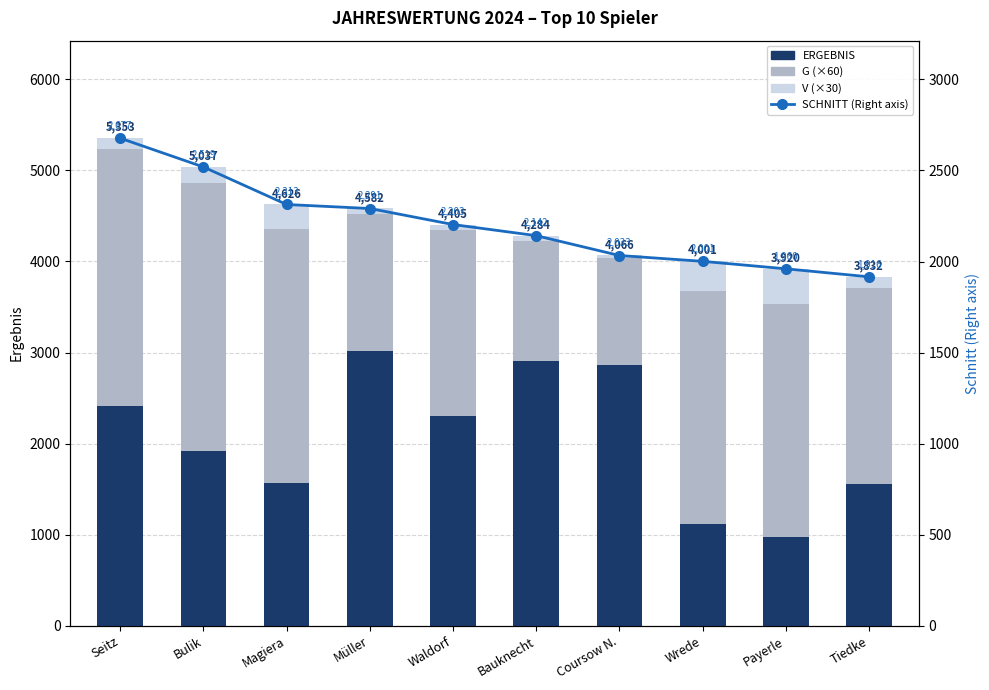

At how many categories does at least one series exceed 2342?

10